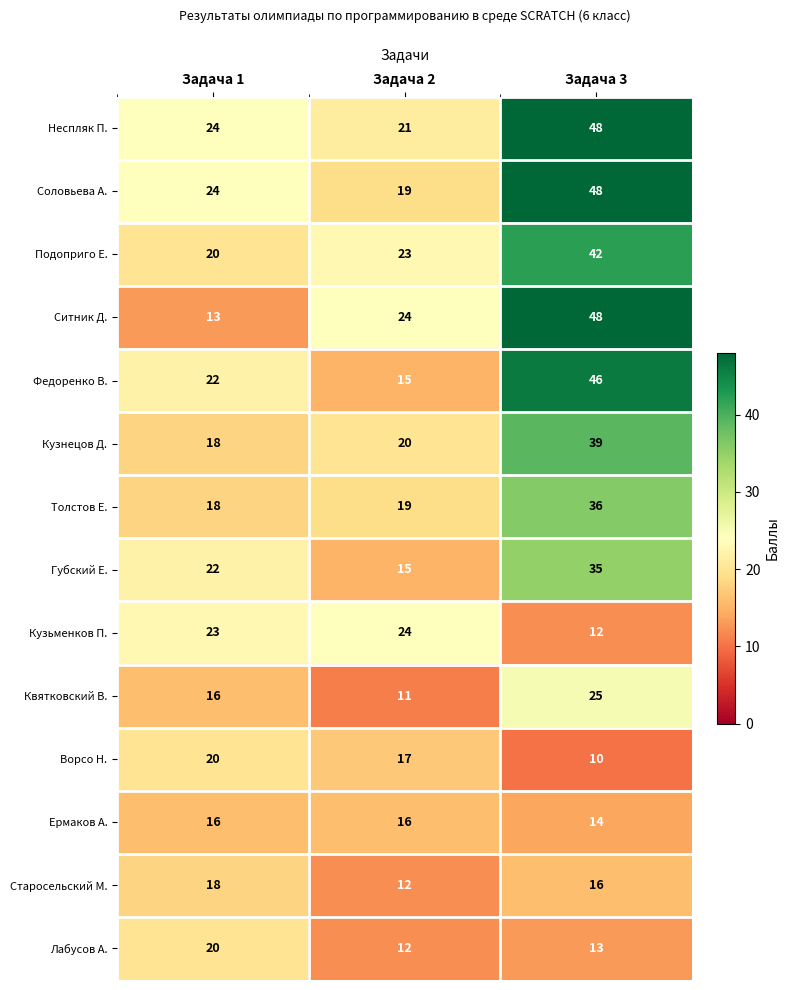

What is the difference between the Соловьева А. values at Задача 2 and Задача 3?

29